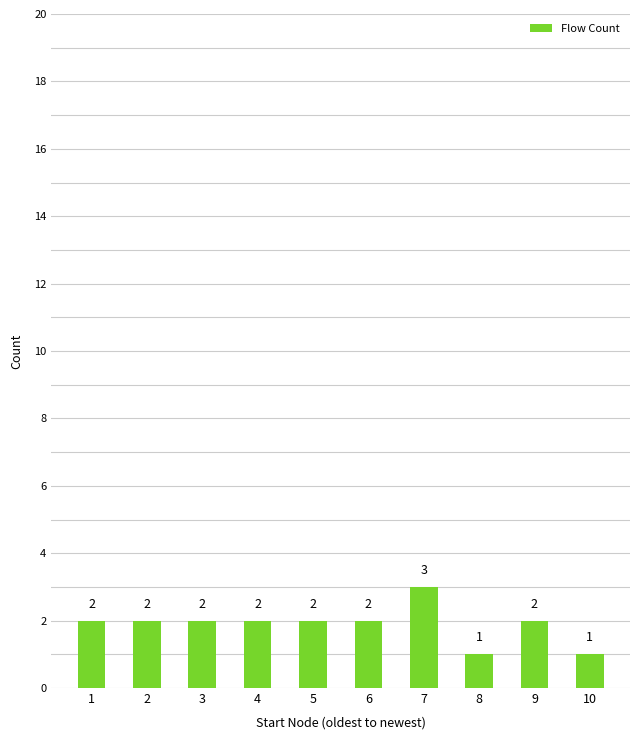

What is the greatest value displayed?

3